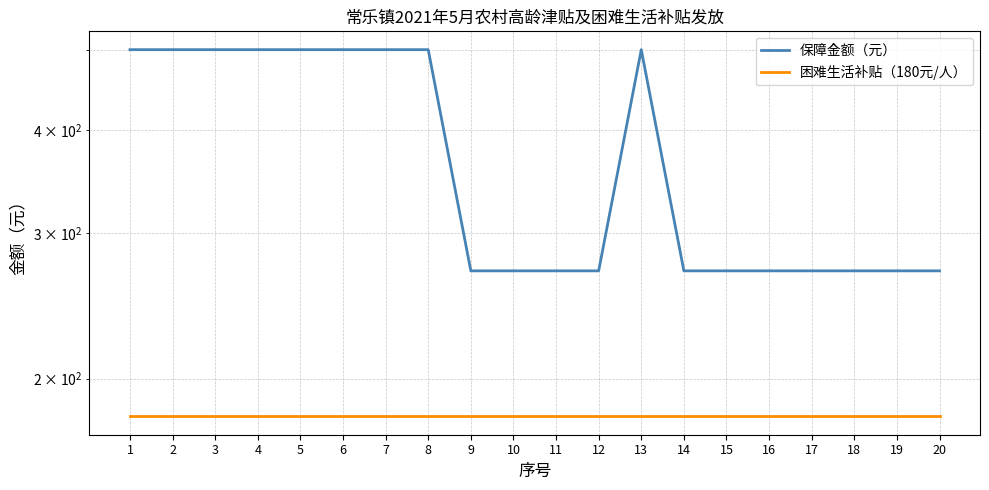

Reading right to left, extract all data points from this chart.

保障金额（元）: 20=270	19=270	18=270	17=270	16=270	15=270	14=270	13=500	12=270	11=270	10=270	9=270	8=500	7=500	6=500	5=500	4=500	3=500	2=500	1=500
困难生活补贴（180元/人）: 20=180	19=180	18=180	17=180	16=180	15=180	14=180	13=180	12=180	11=180	10=180	9=180	8=180	7=180	6=180	5=180	4=180	3=180	2=180	1=180